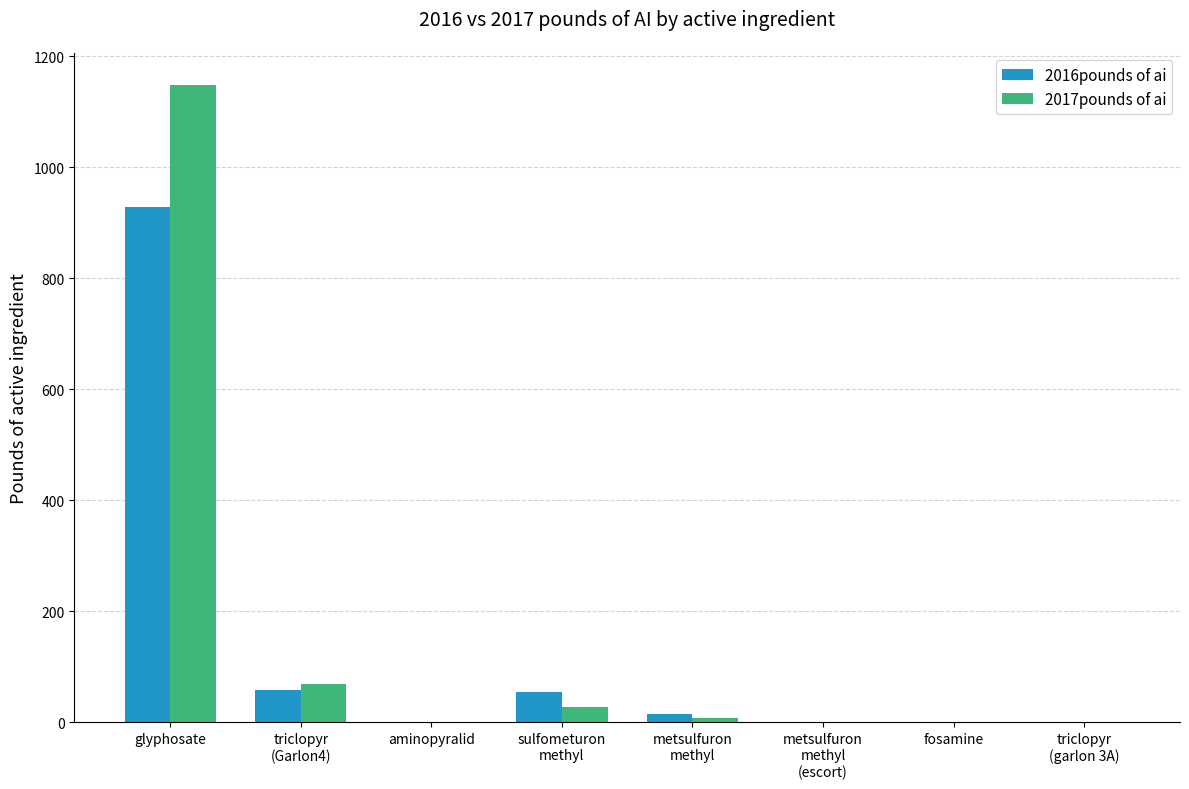

At which category is the sum across all series the highest?

glyphosate